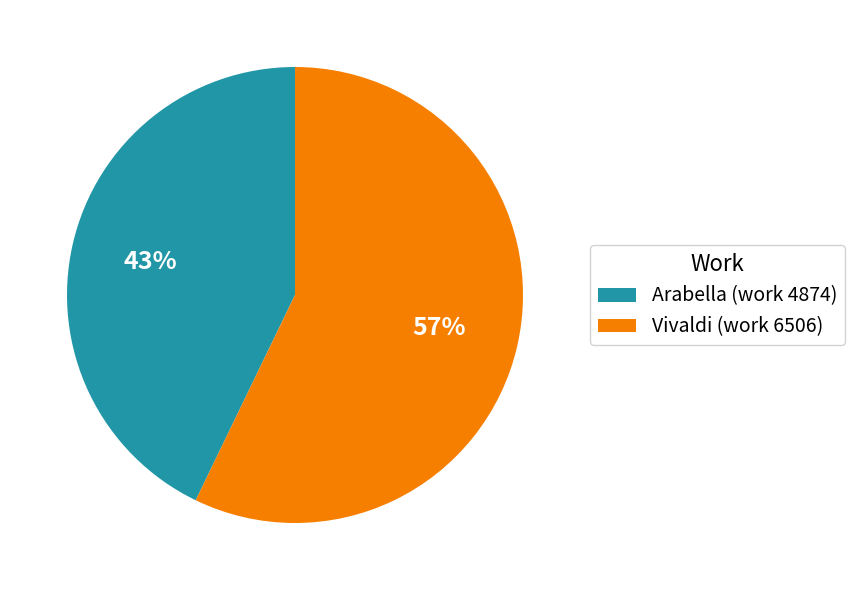

Rank the categories by value from highest to lowest.

Vivaldi (work 6506), Arabella (work 4874)